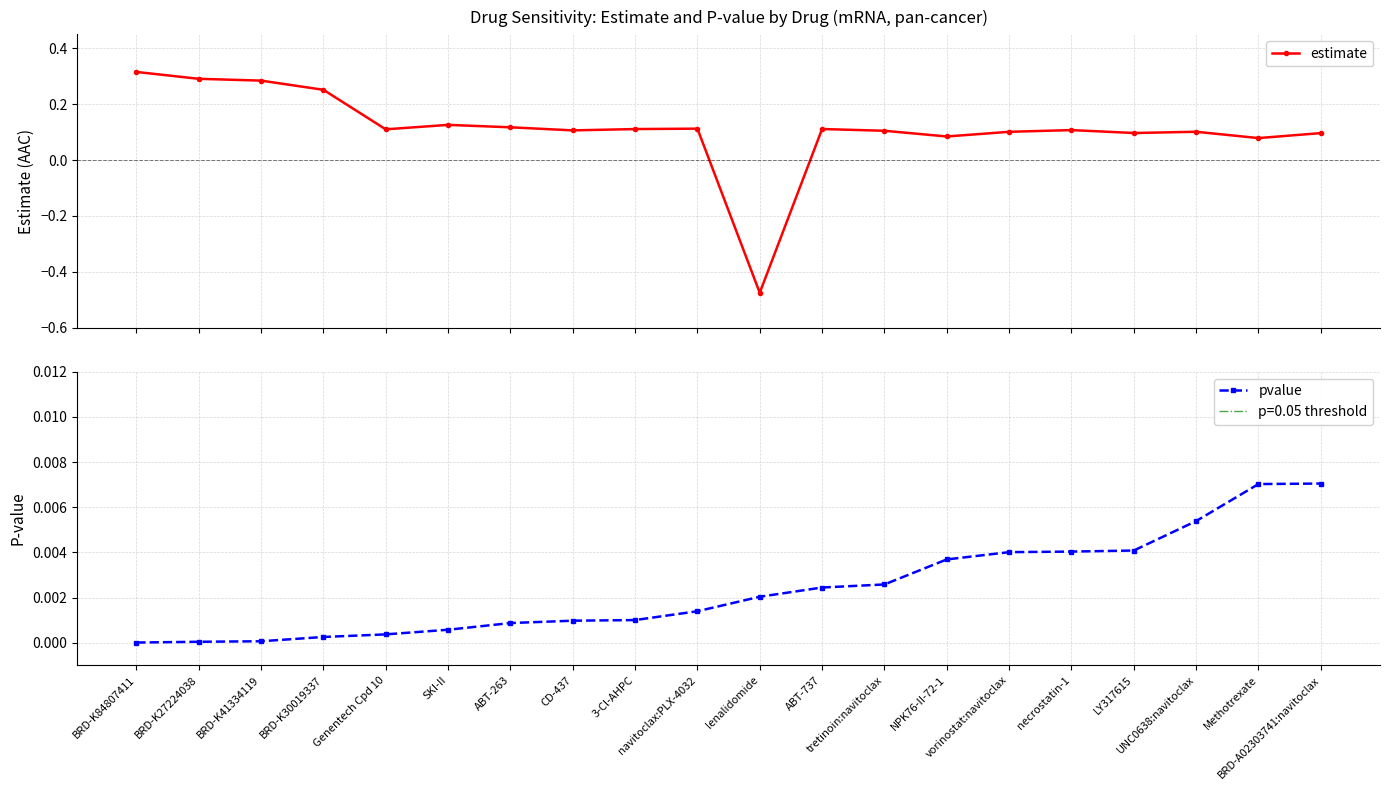

List the series in order of their overall mean, highest first.

estimate, pvalue